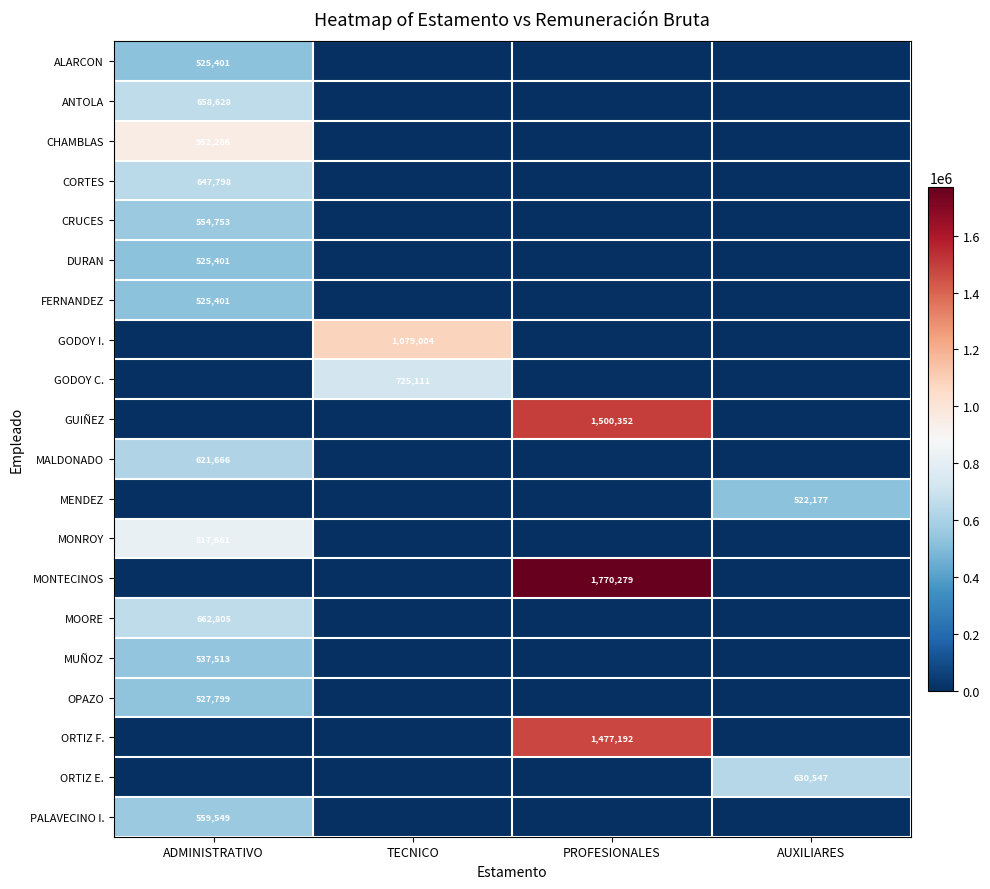

Is it true that GUIÑEZ equals 1500352 at PROFESIONALES?

True